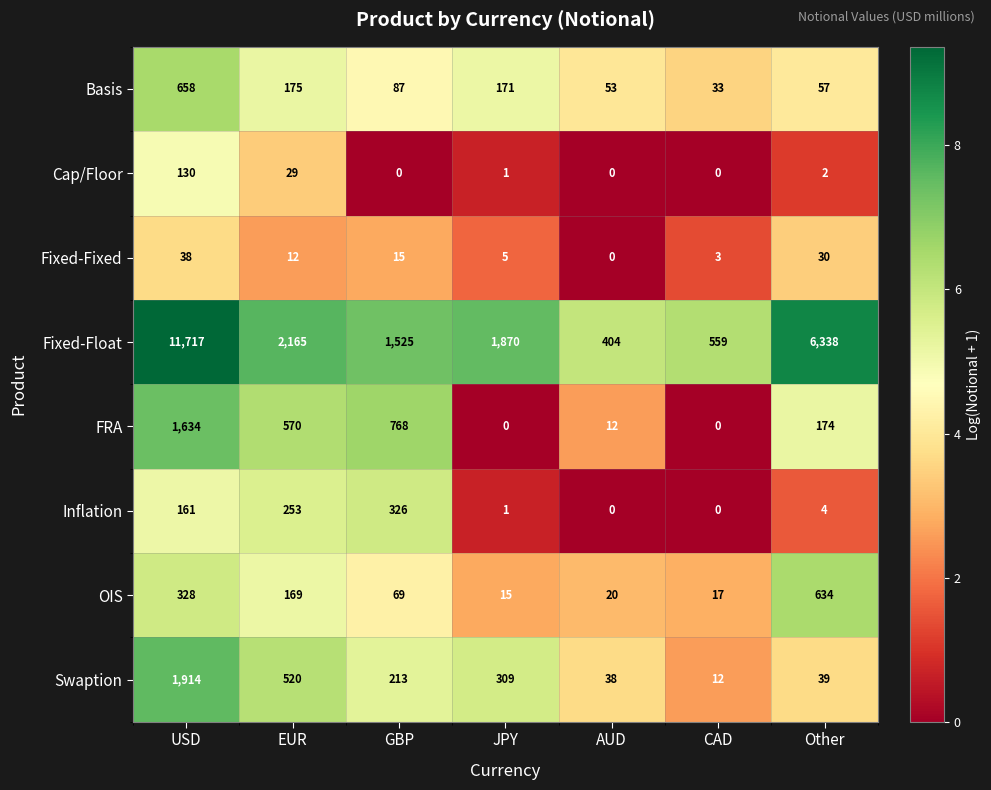

Between GBP and Other, which series saw the biggest shift?

Fixed-Float